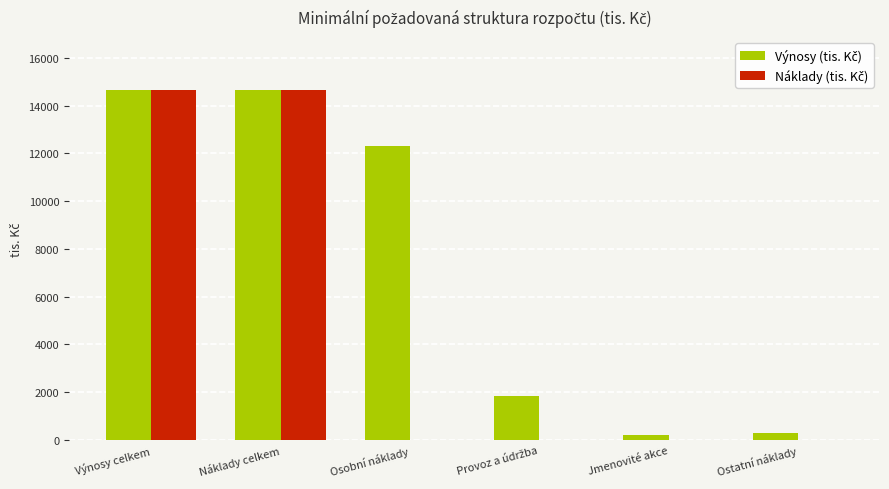

What is the maximum value shown in the chart?

14661.5